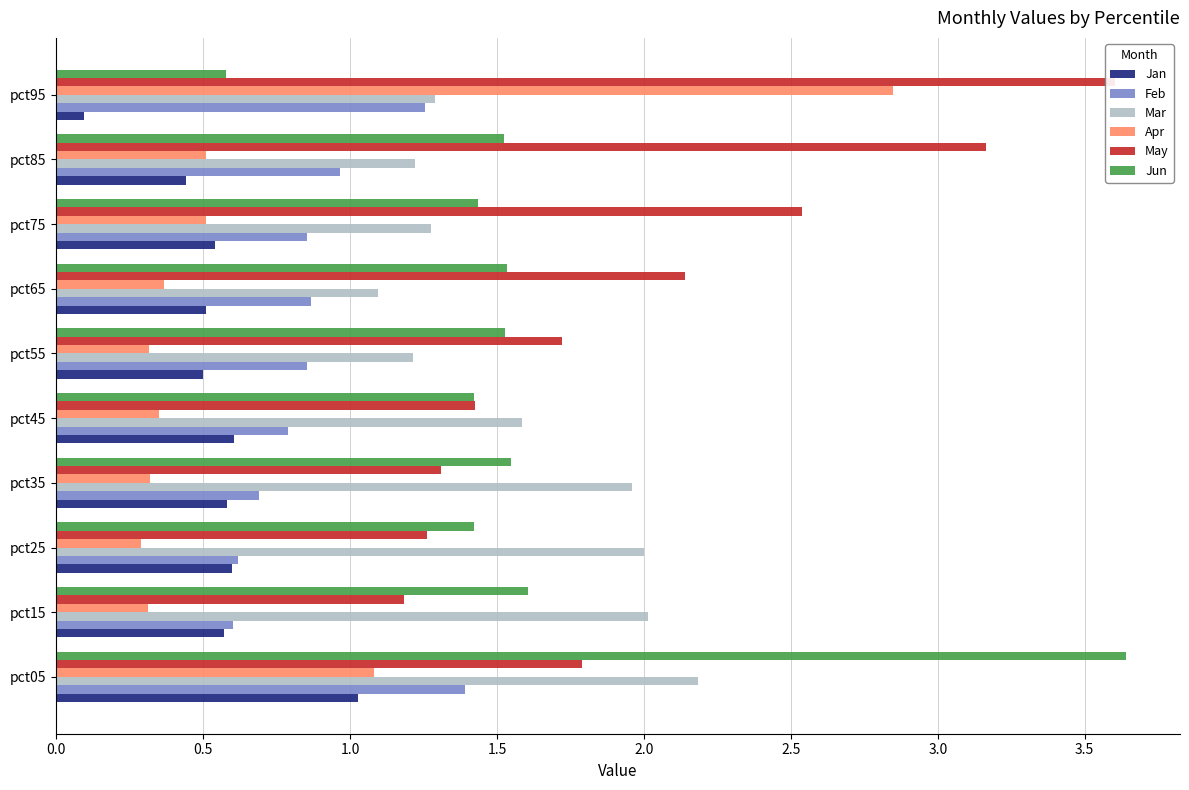

What is the difference between the maximum and minimum values in the Mar series?

1.1